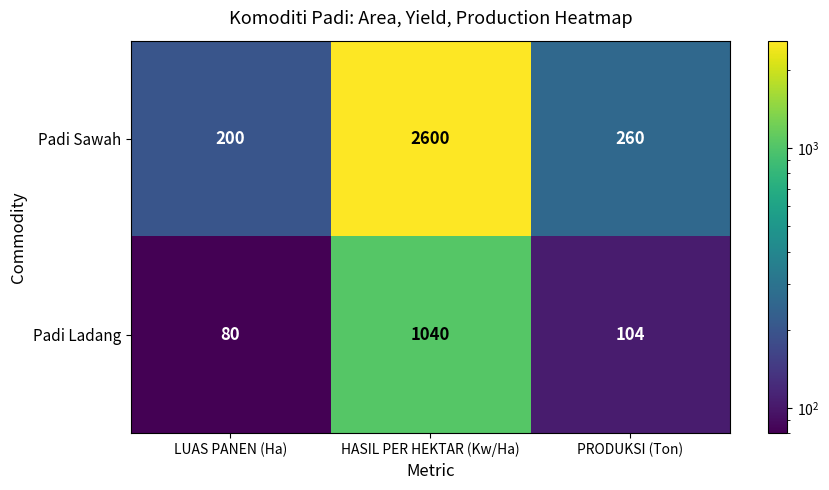

What is the total value across all series at LUAS PANEN (Ha)?

280